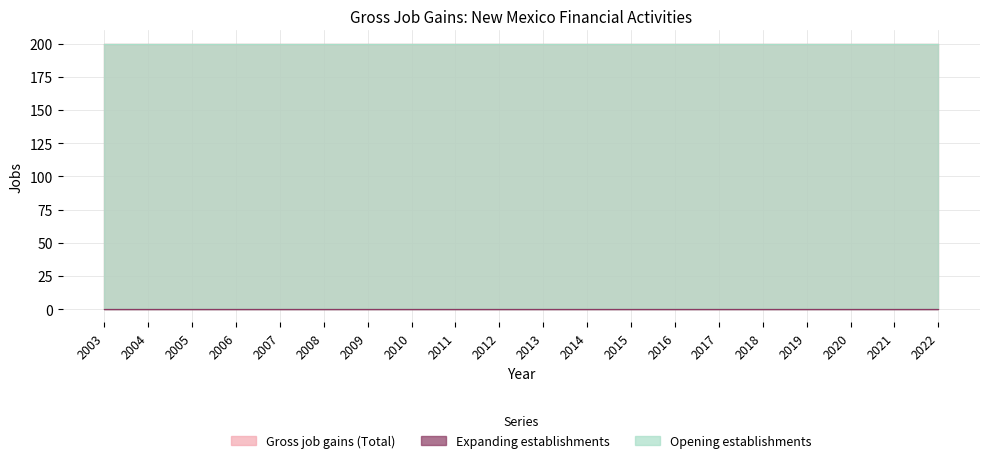

What is the lowest value of the Gross job gains (Total) series?

200